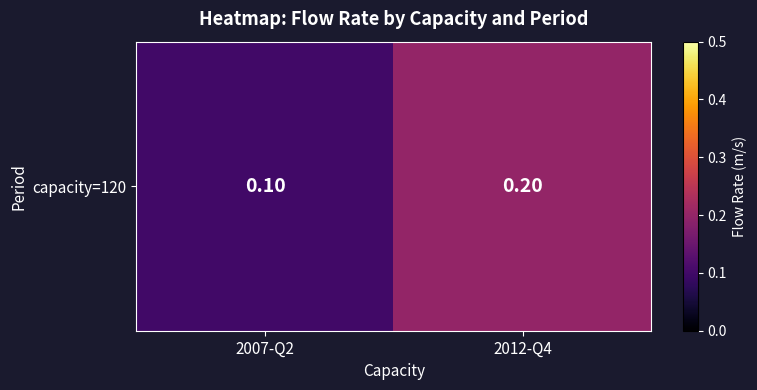

The value at 2012-Q4 is 0.3. True or false?

False